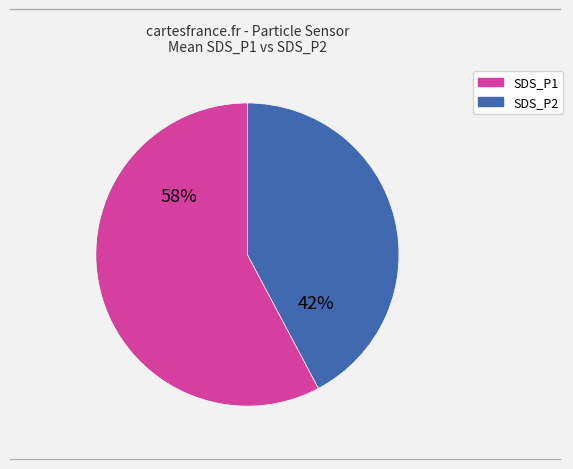

Is there any slice that represents more than half of the pie?

Yes